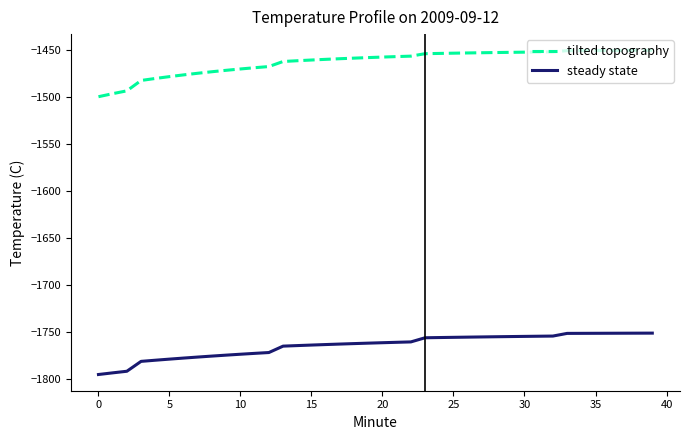

Rank the series by their maximum value, from lowest to highest.

steady state, tilted topography